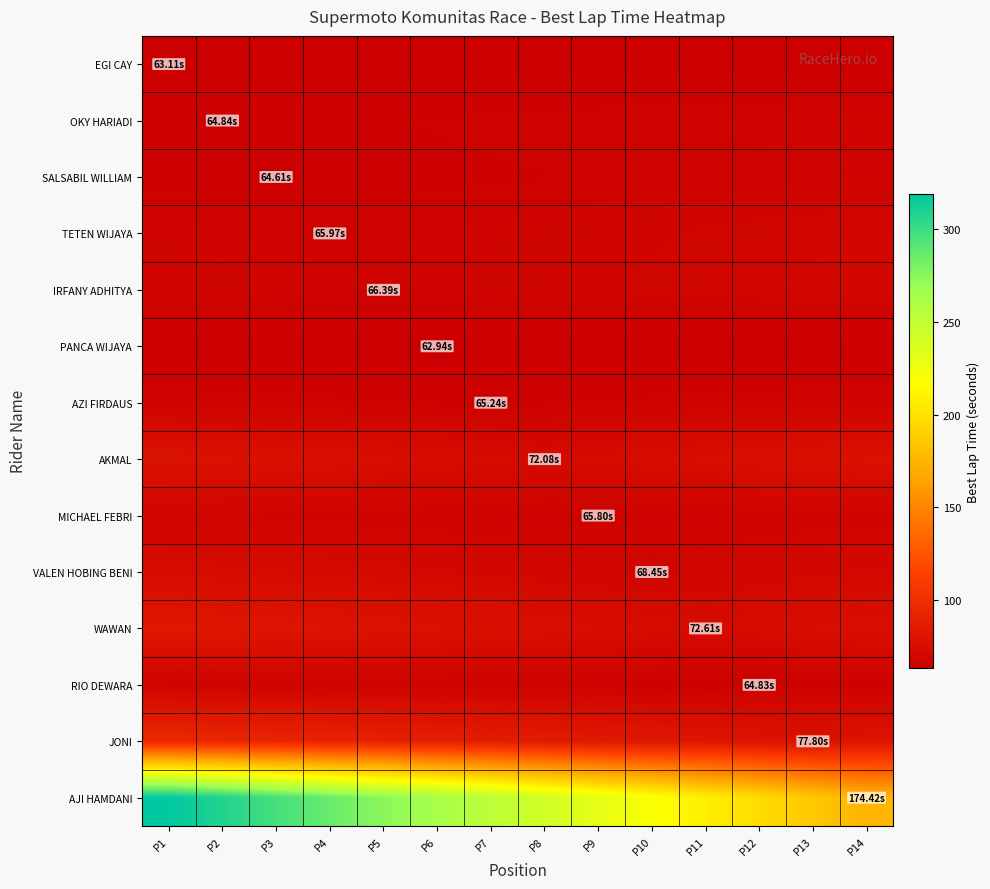

What is the maximum value shown in the chart?

319.4